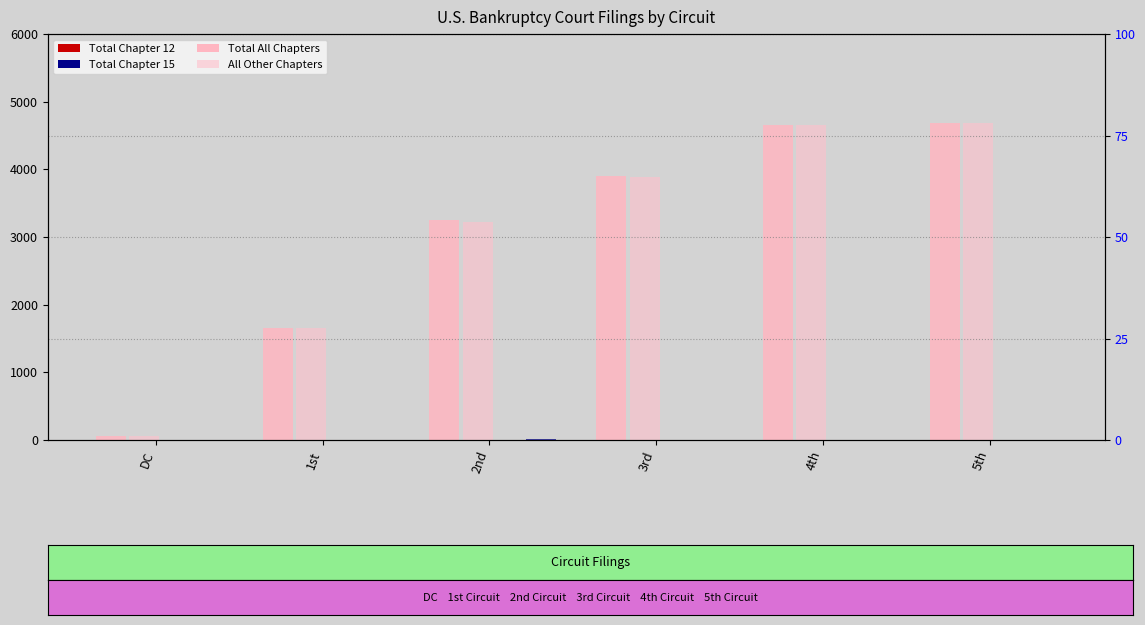

Does the chart contain stacked bars?

No